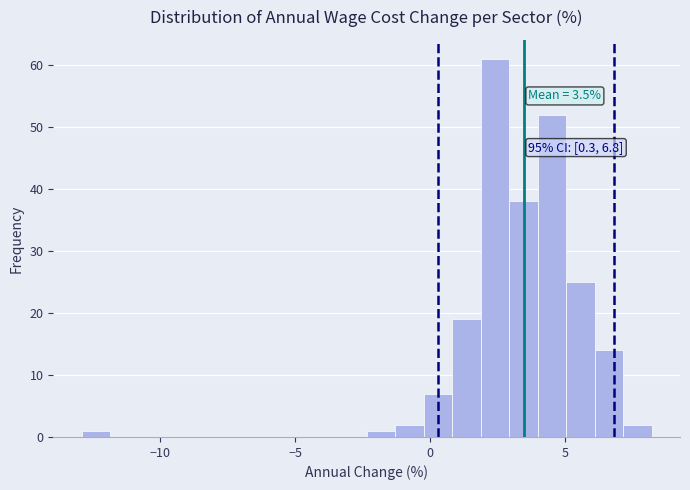

Around what value on the x-axis is the tallest bar? Give the approximate position of its centre, as read against the axis.

2.5